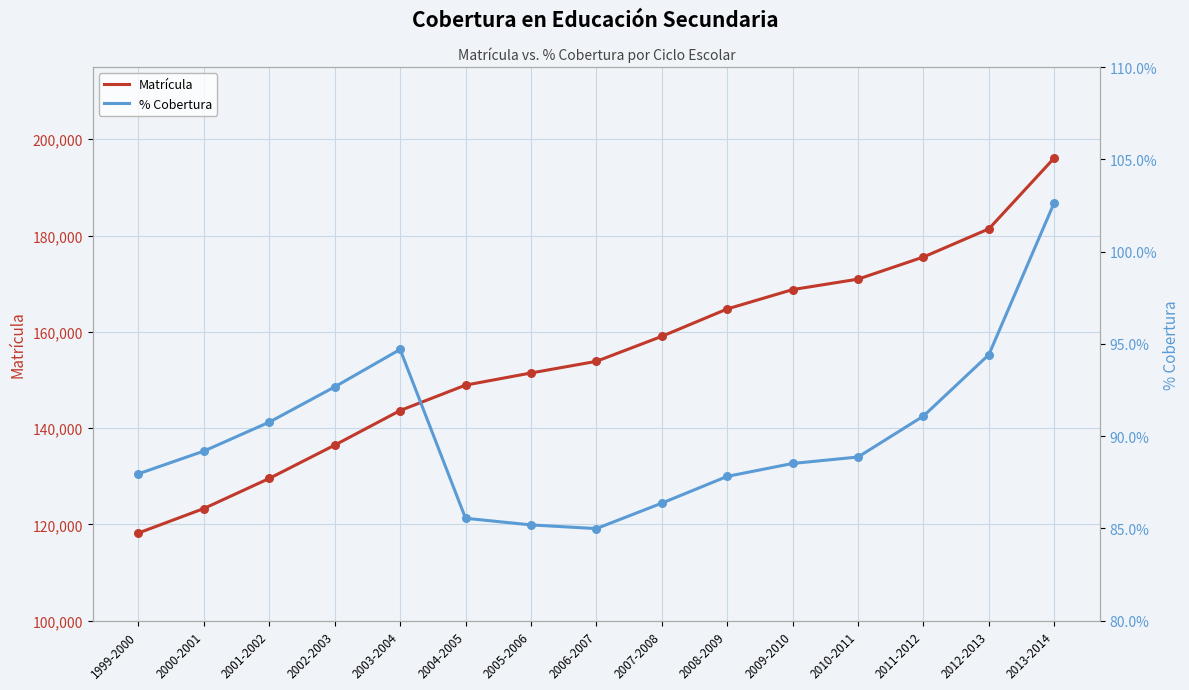

At which category is the sum across all series the highest?

2013-2014